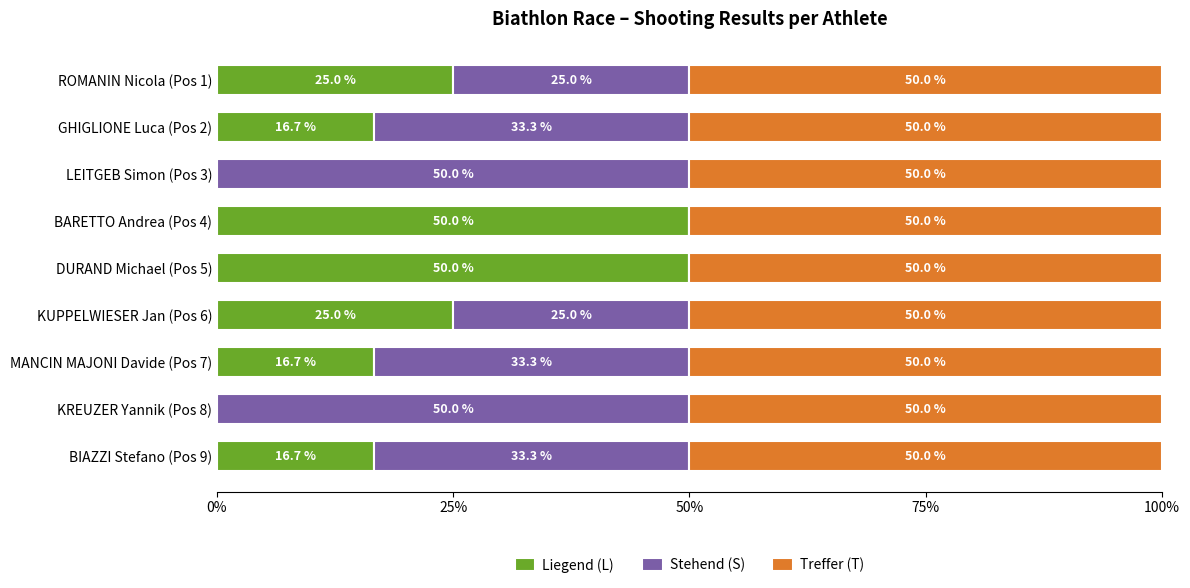

Is it true that Liegend (L) equals 16.7 at BIAZZI Stefano (Pos 9)?

True